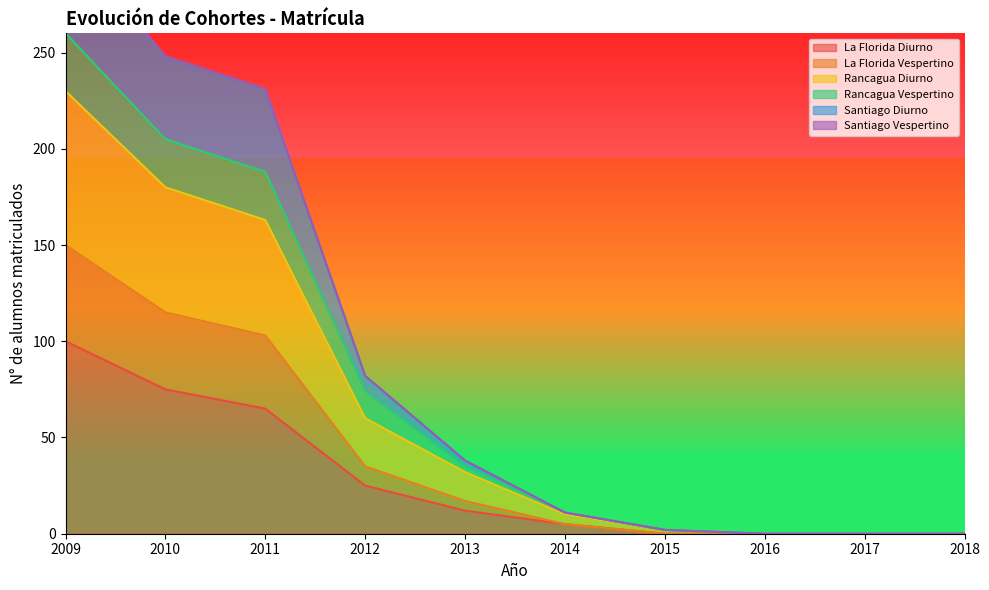

Is it true that La Florida Diurno equals 0 at 2015?

True